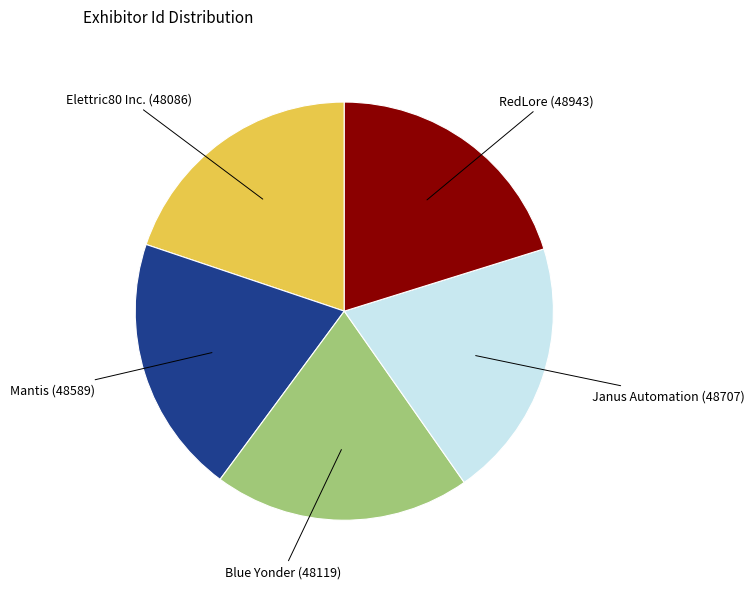

Do RedLore (48943) and Blue Yonder (48119) together represent more than half of the pie?

No